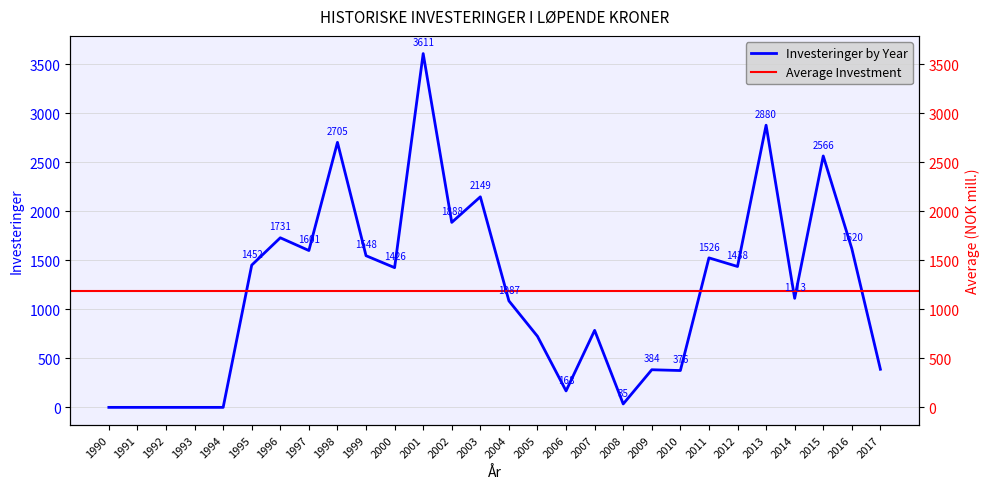

Reading right to left, list all the values displayed in this chart.

389	1620	2566	1113	2880	1438	1526	376	384	35	786	168	725	1087	2149	1888	3611	1426	1548	2705	1601	1731	1452	0	0	0	0	0